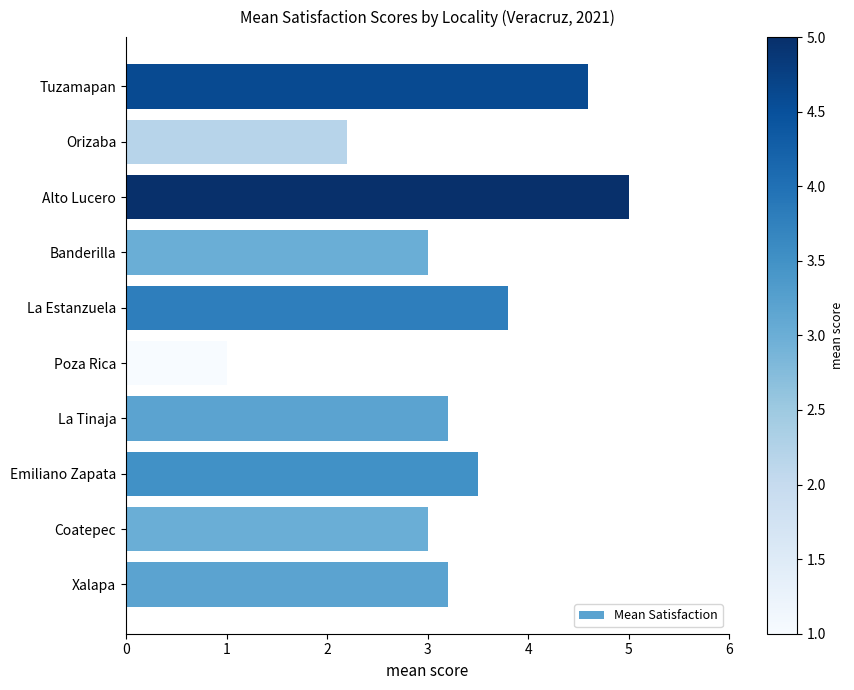

Are the bars horizontal?

Yes